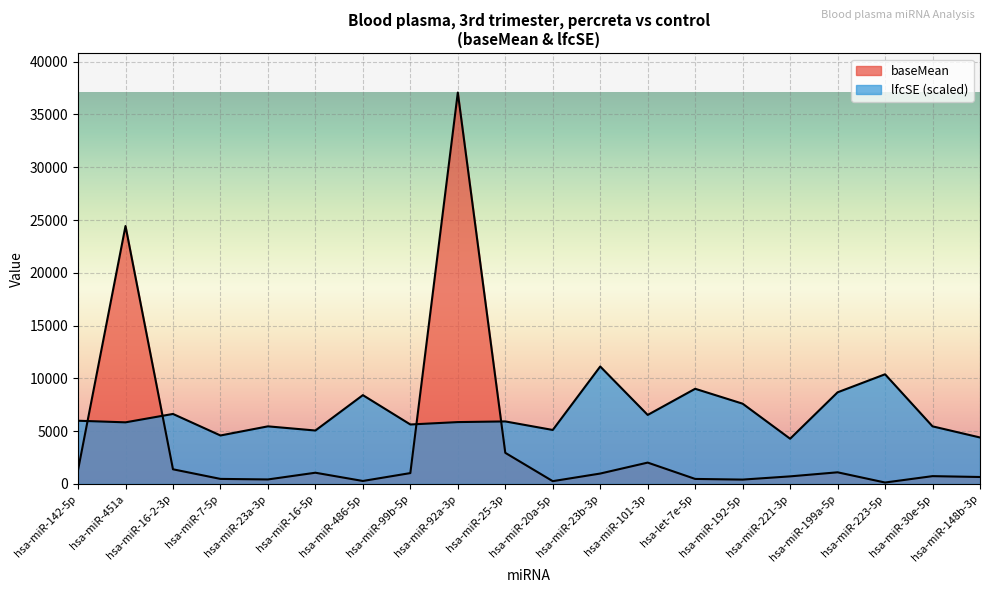

How many interior local peaks does the lfcSE series have?

7